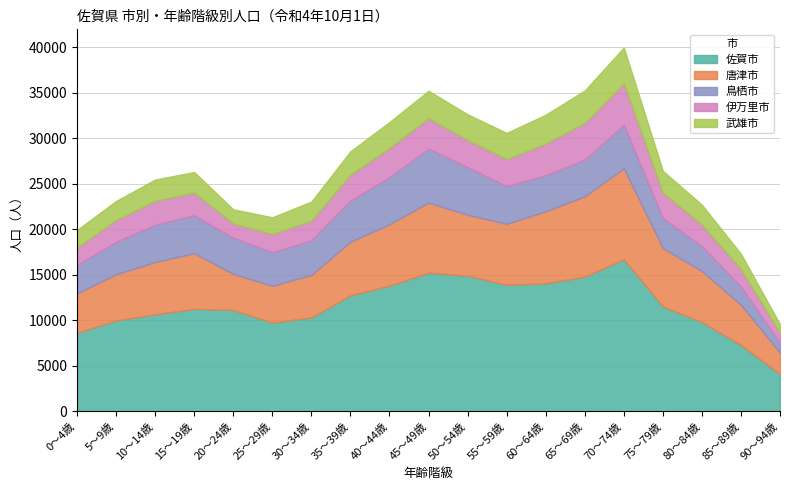

What is the difference between the 鳥栖市 values at 15～19歳 and 30～34歳?

361